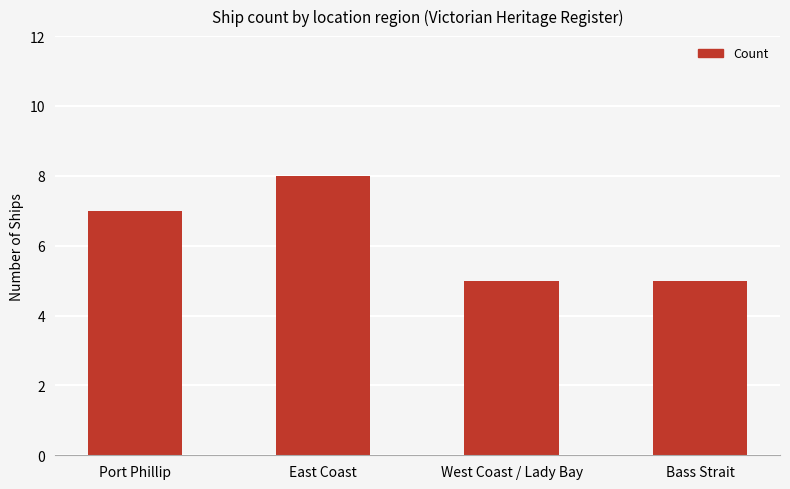

What is the ratio of the value at Port Phillip to the value at West Coast / Lady Bay?

1.4